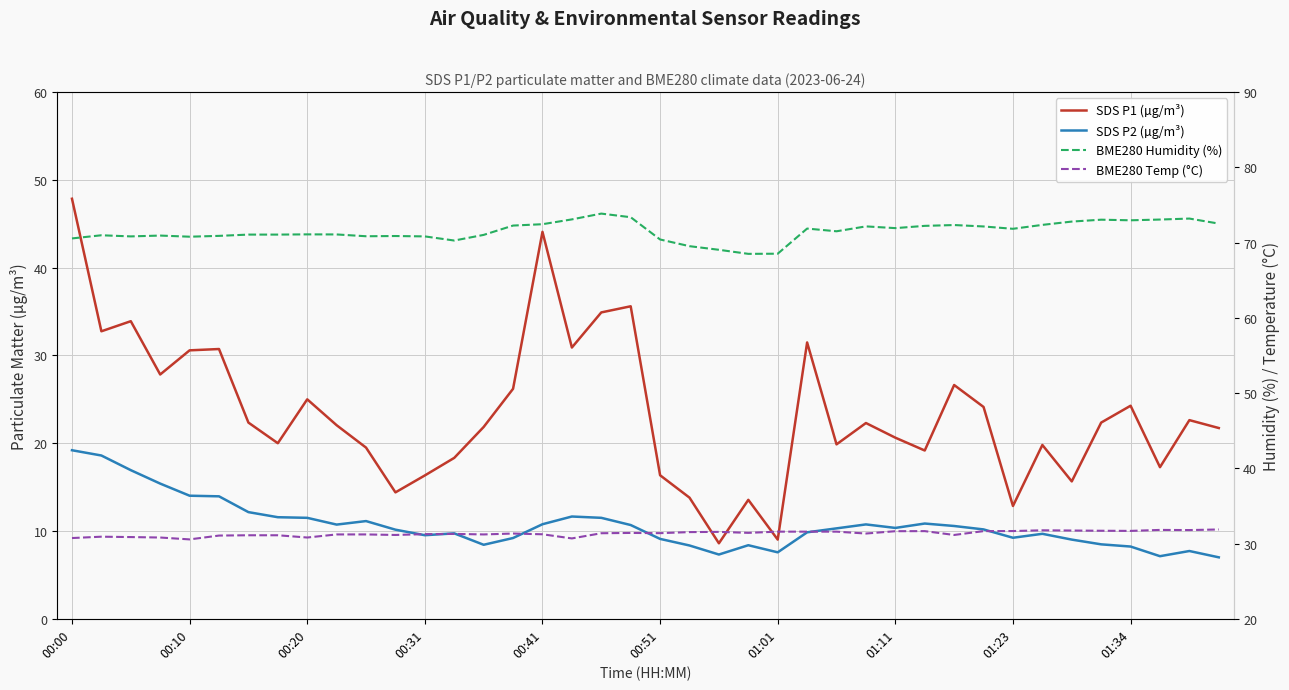

Reading right to left, extract all data points from this chart.

SDS P1 (µg/m³): 21.7	22.6	17.3	24.3	22.4	15.7	19.8	12.8	24.1	26.6	19.2	20.6	22.3	19.9	31.5	9.0	13.6	8.6	13.8	16.4	35.6	34.9	30.9	44.1	26.2	21.9	18.3	16.3	14.4	19.5	22.1	25.0	20.0	22.4	30.7	30.6	27.8	33.9	32.8	47.9
SDS P2 (µg/m³): 7.0	7.7	7.1	8.2	8.5	9.0	9.7	9.2	10.2	10.6	10.8	10.3	10.8	10.3	9.8	7.6	8.4	7.3	8.3	9.1	10.7	11.5	11.7	10.8	9.2	8.4	9.7	9.5	10.2	11.1	10.7	11.5	11.6	12.2	13.9	14.0	15.4	16.9	18.6	19.2
BME280 Humidity (%): 72.5	73.2	73.1	73.0	73.0	72.8	72.3	71.8	72.1	72.3	72.2	71.9	72.2	71.5	71.9	68.5	68.5	69.0	69.5	70.4	73.4	73.8	73.1	72.4	72.3	71.0	70.3	70.8	70.9	70.8	71.1	71.1	71.1	71.1	70.9	70.8	70.9	70.8	71.0	70.5
BME280 Temp (°C): 31.9	31.8	31.8	31.7	31.7	31.7	31.8	31.7	31.6	31.1	31.6	31.6	31.3	31.6	31.6	31.6	31.4	31.6	31.5	31.4	31.4	31.4	30.7	31.2	31.3	31.2	31.3	31.2	31.1	31.2	31.2	30.8	31.1	31.1	31.1	30.6	30.8	30.9	30.9	30.7